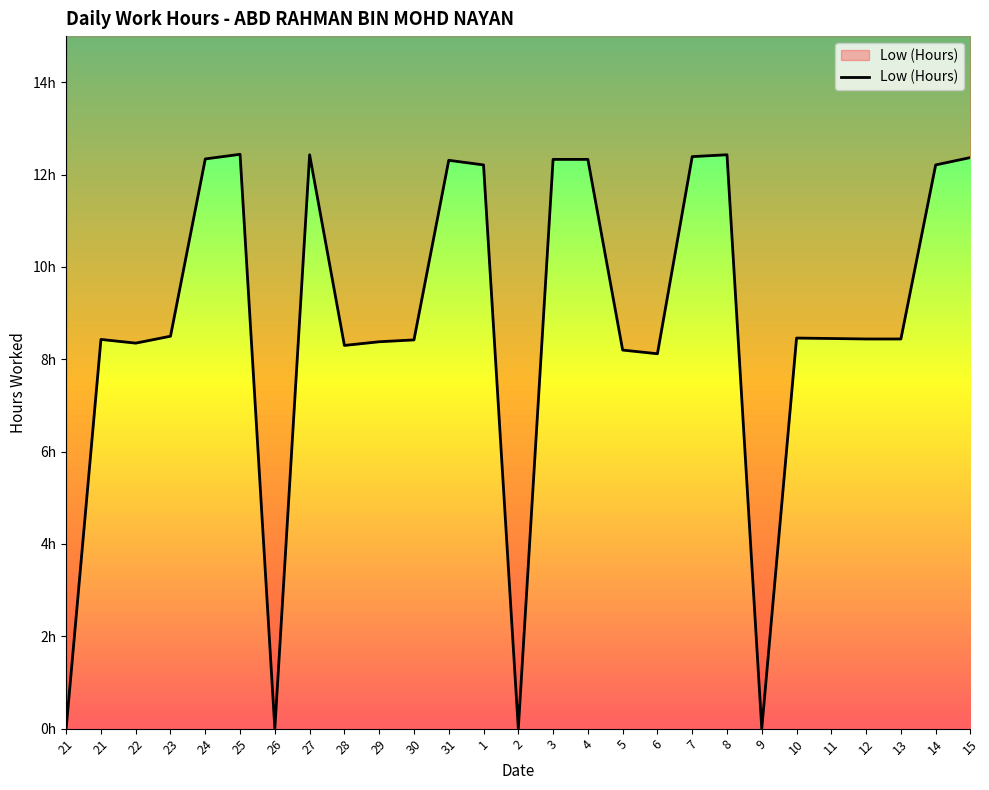

True or false: there are more than 1 points higher than both neighbors.

True